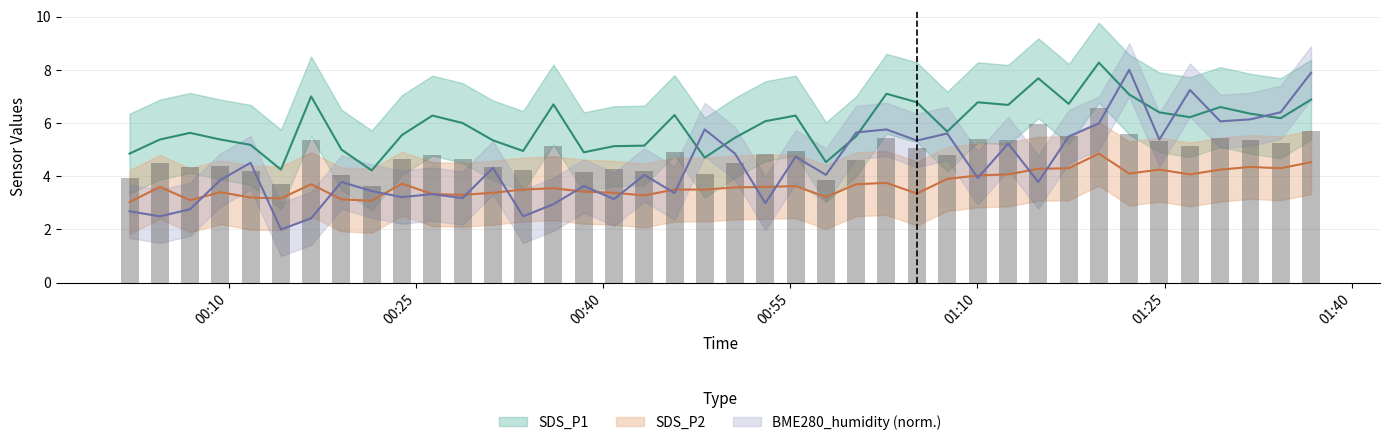

Which series changed the most between 2023/12/05 00:26:20 and 2023/12/05 01:29:28?

BME280_humidity